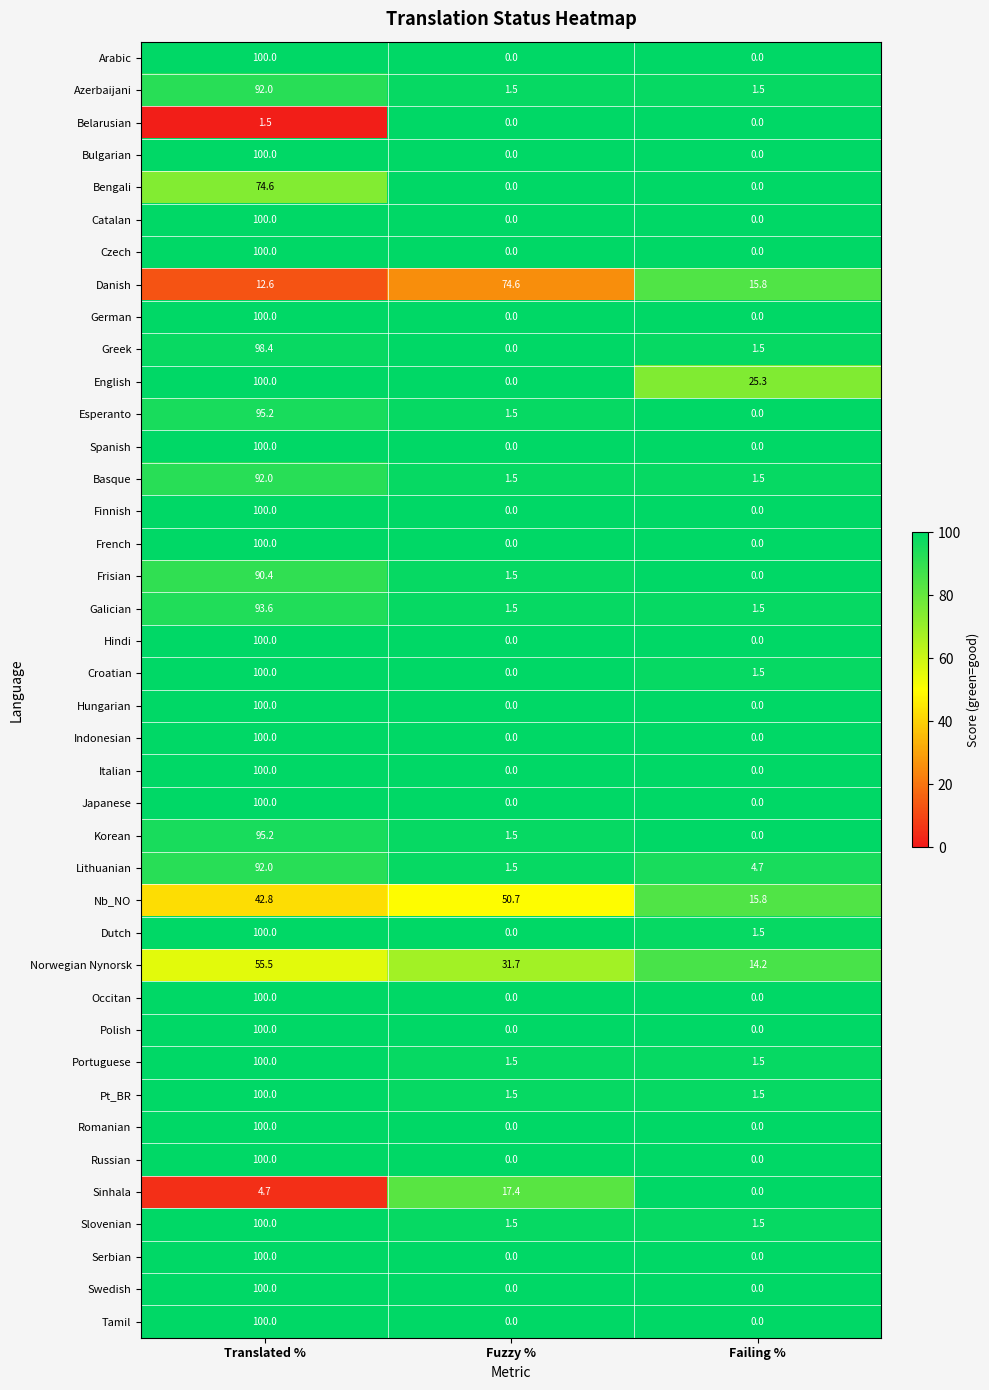

Which label corresponds to the largest value in the chart?

Translated %